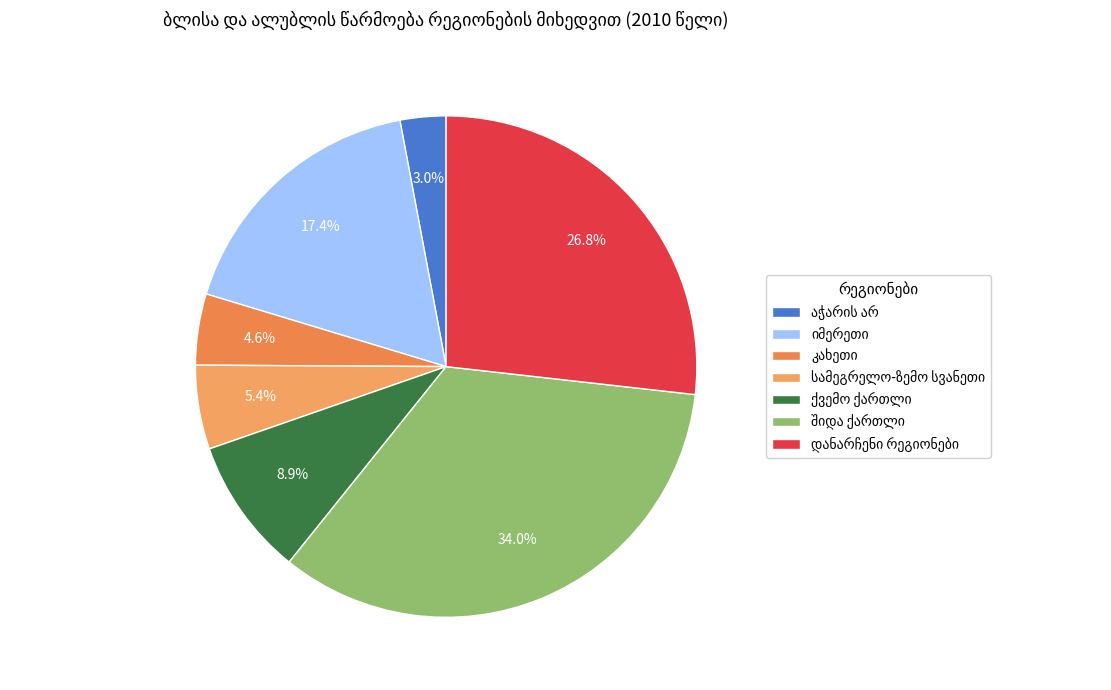

What is the smallest slice in the pie chart?

აჭარის არ